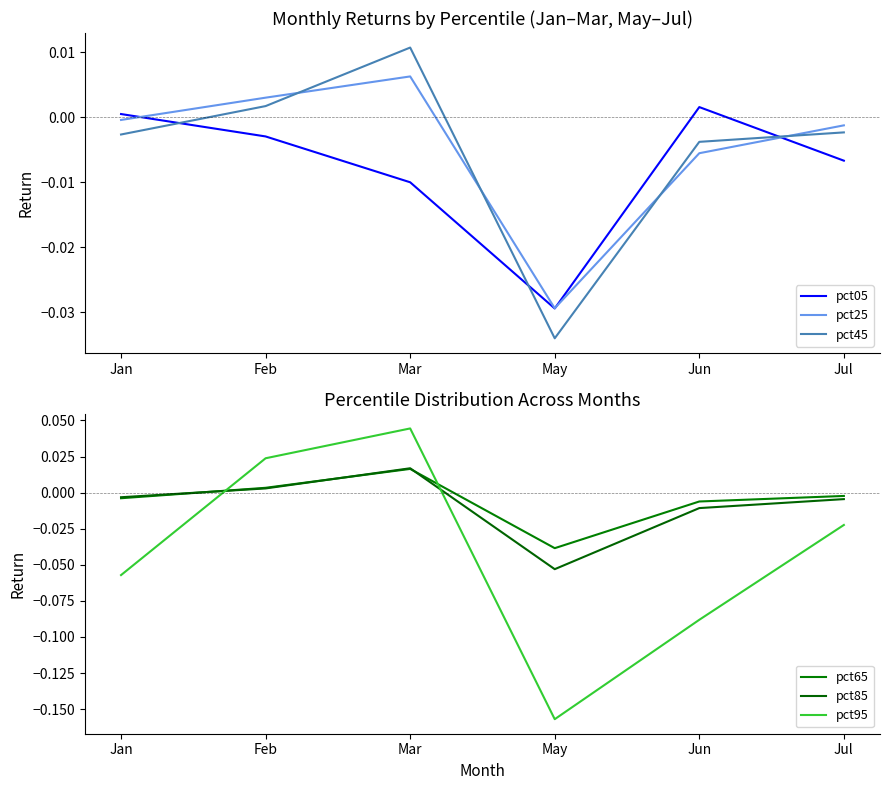

Which series has the largest range (max minus min)?

pct95